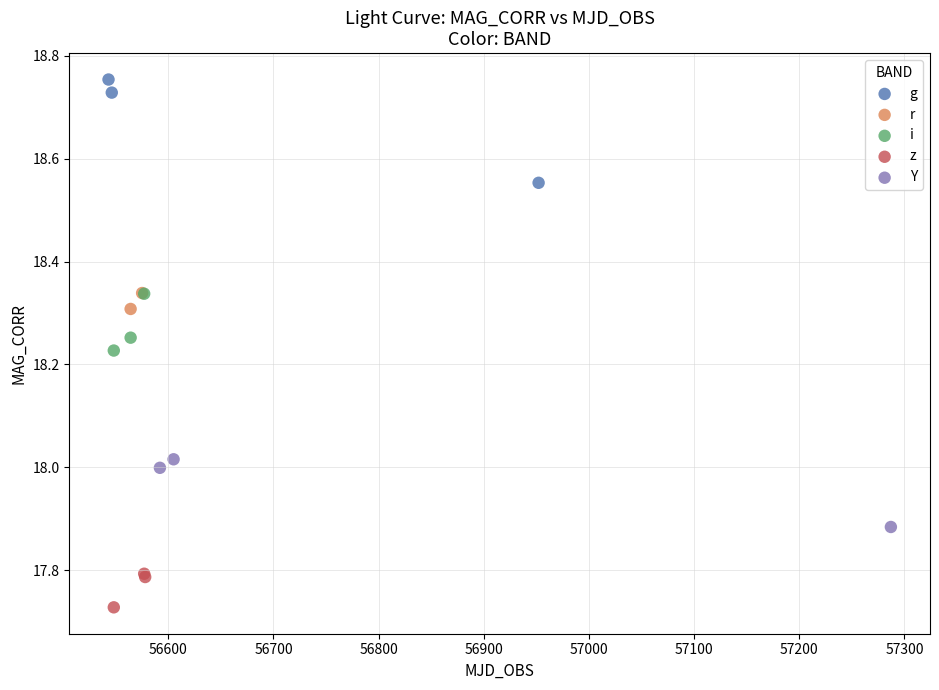

What are all the series names shown in the legend?

g, r, i, z, Y